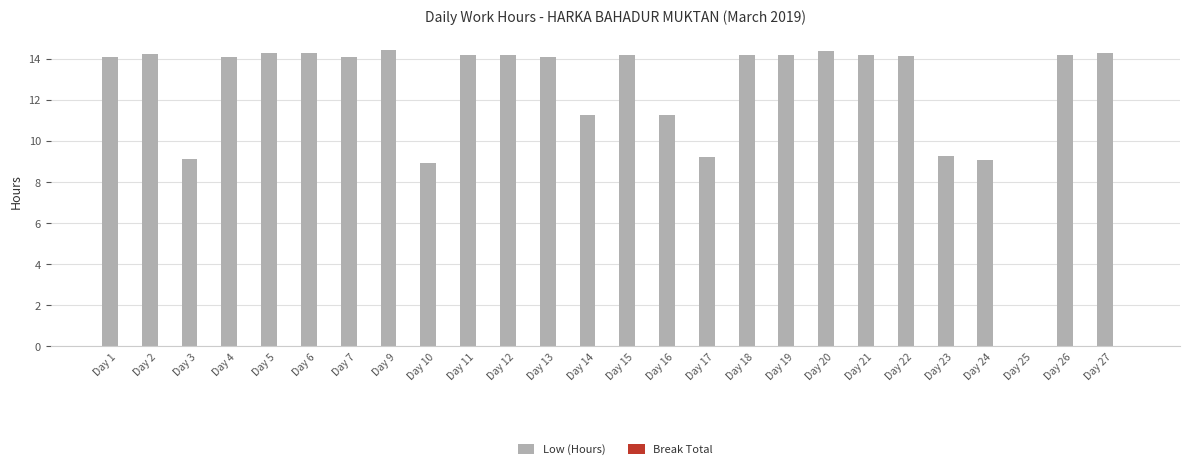

What is the change in value from Day 21 to Day 24?

-5.1